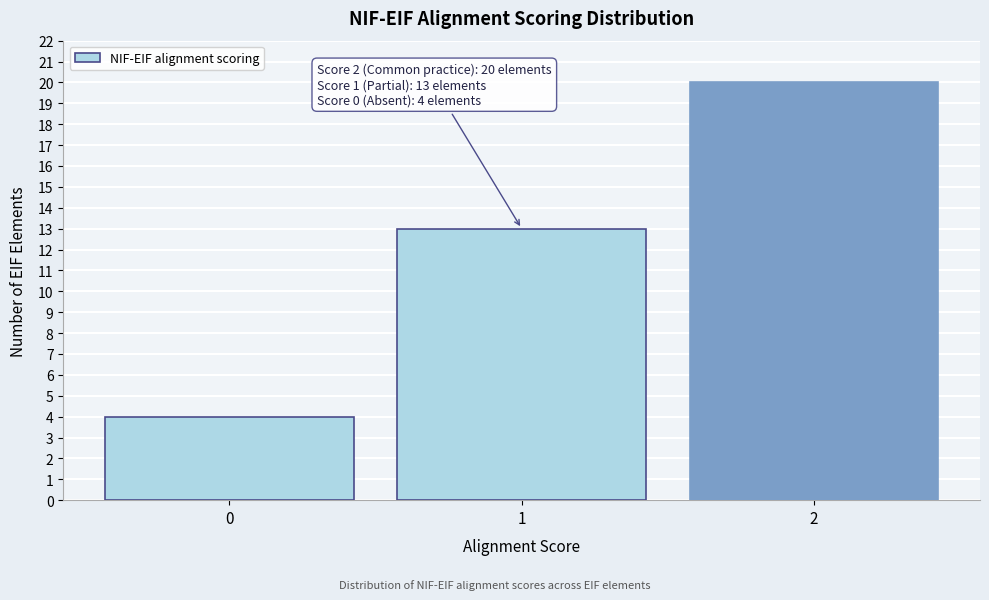

Reading right to left, list all the values displayed in this chart.

20	13	4